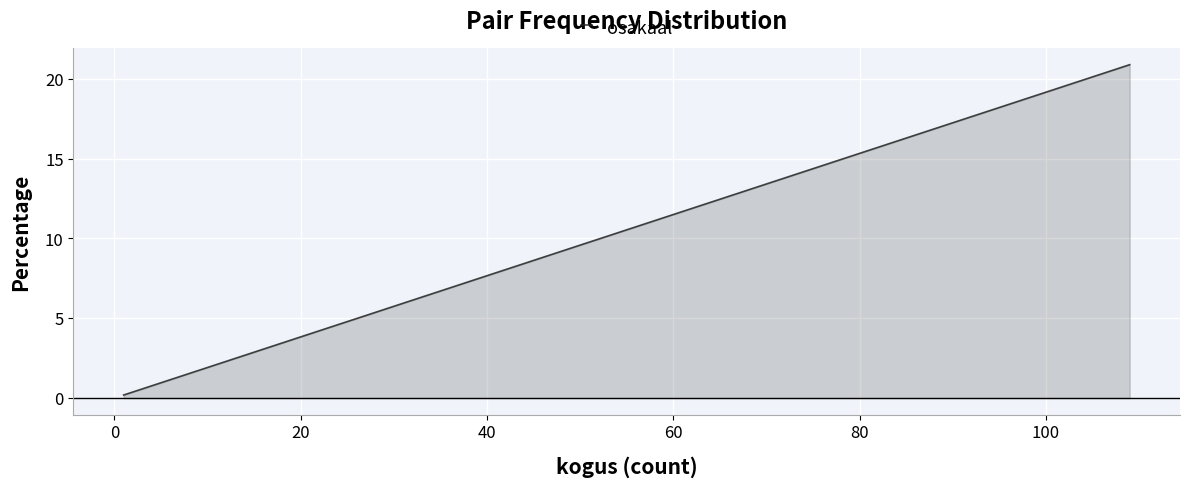

What is the value of the 19th point from the left?

0.6